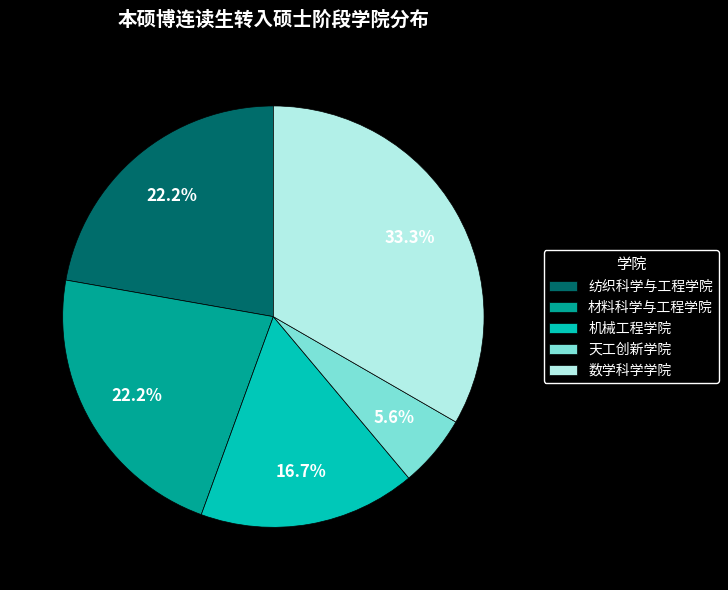

What is the total percentage of 机械工程学院 and 材料科学与工程学院?

38.9%